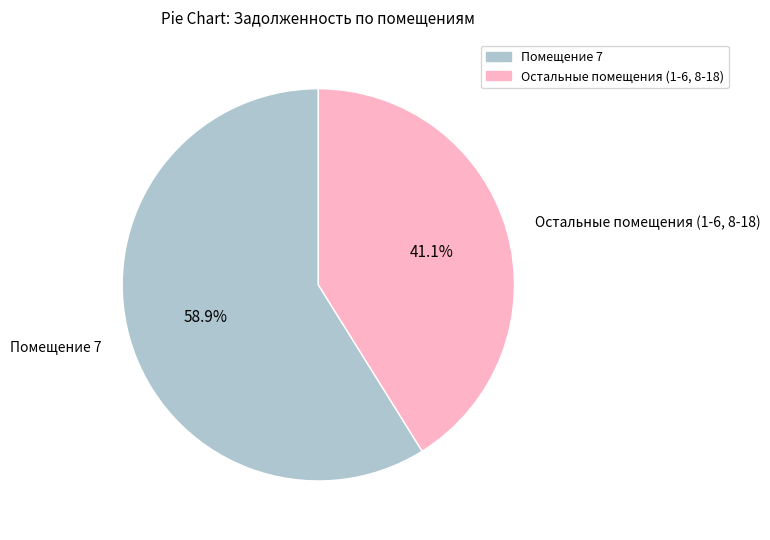

Is there a majority slice in this chart?

Yes